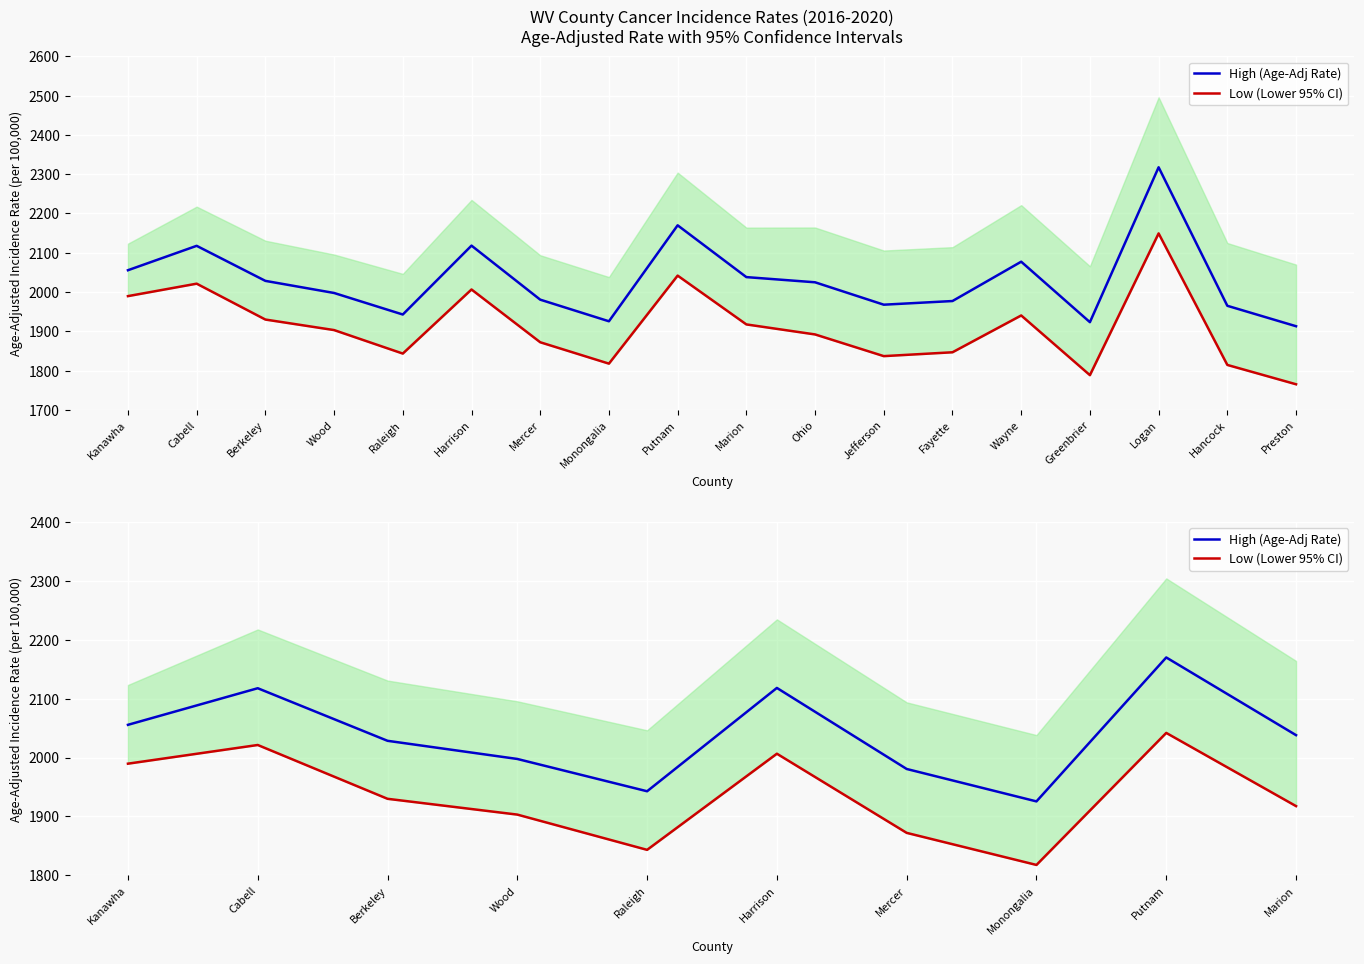

What position from the right is Raleigh?

6